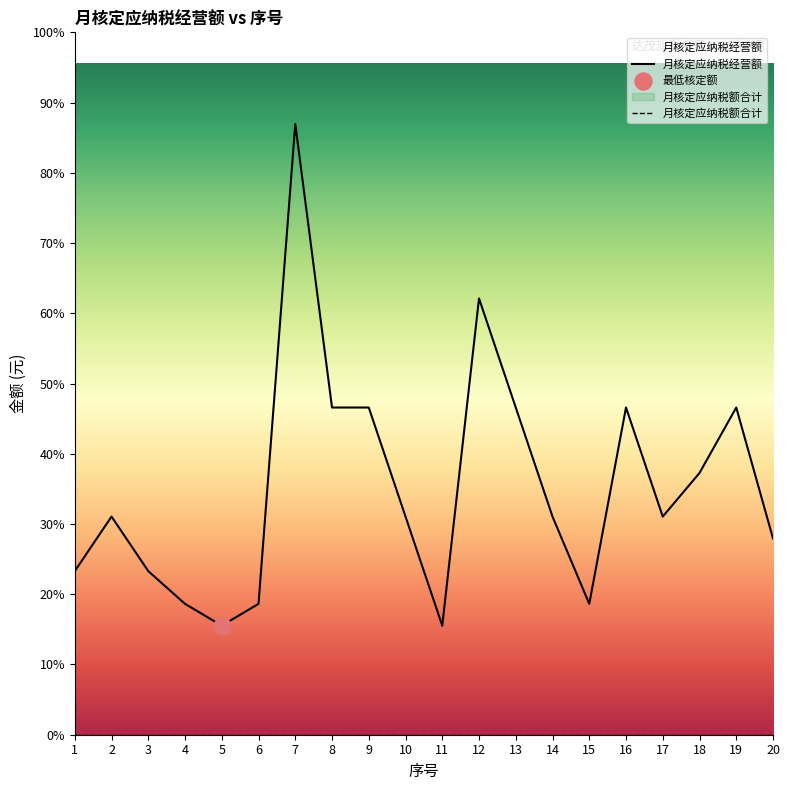

What is the total value across all series at 10?

10000